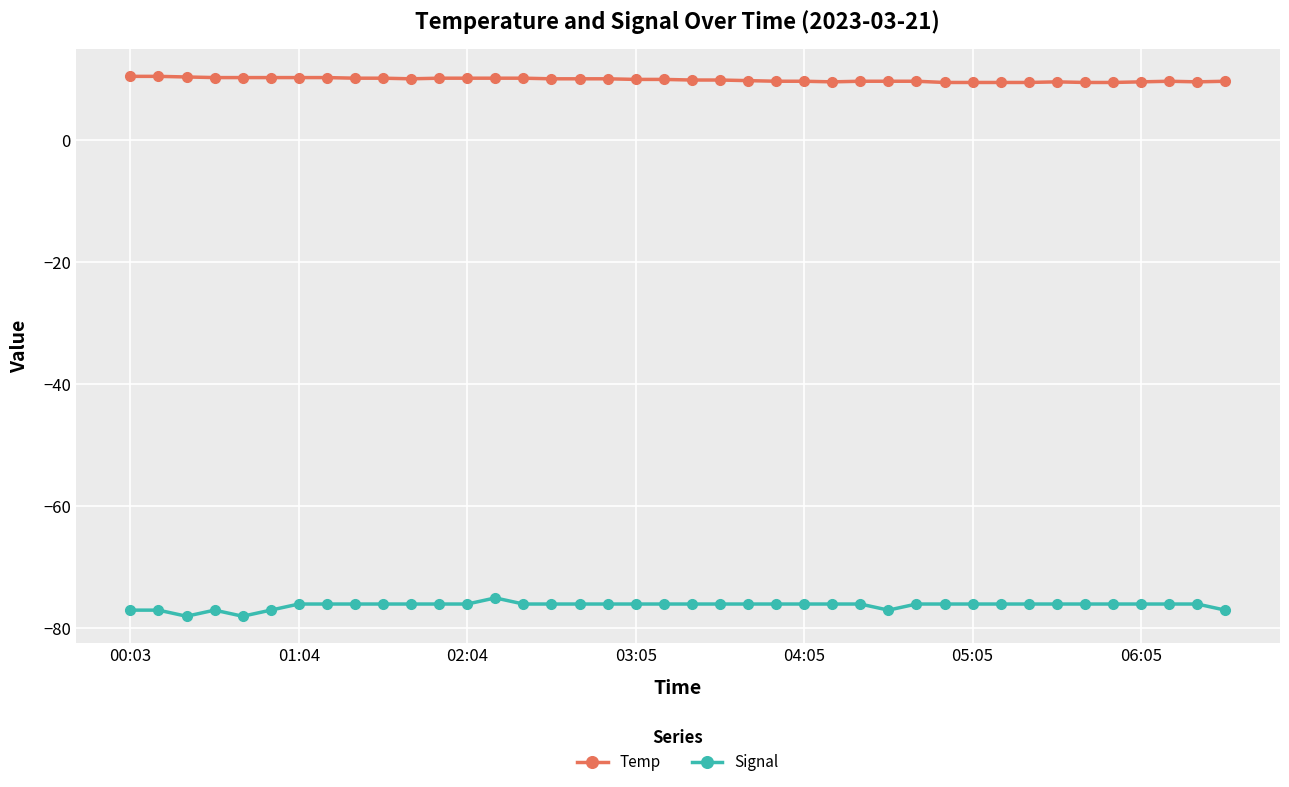

Which series has the largest total across all categories?

Temp